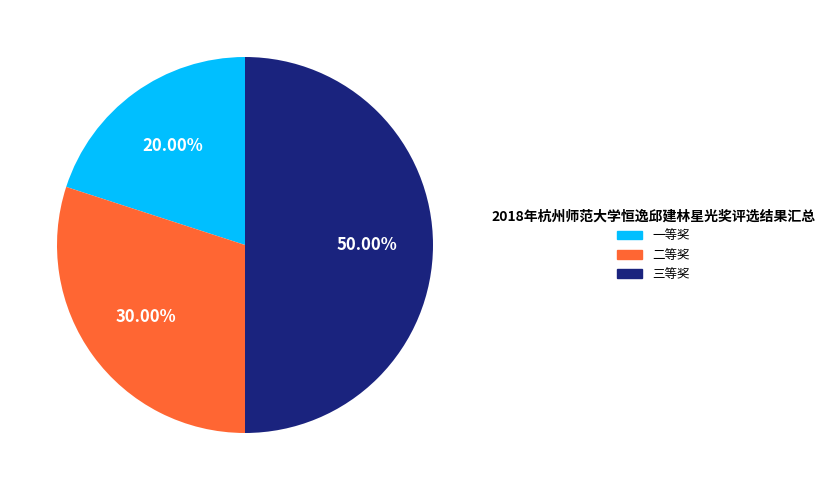

How much of the chart is everything except 一等奖?

80.0%